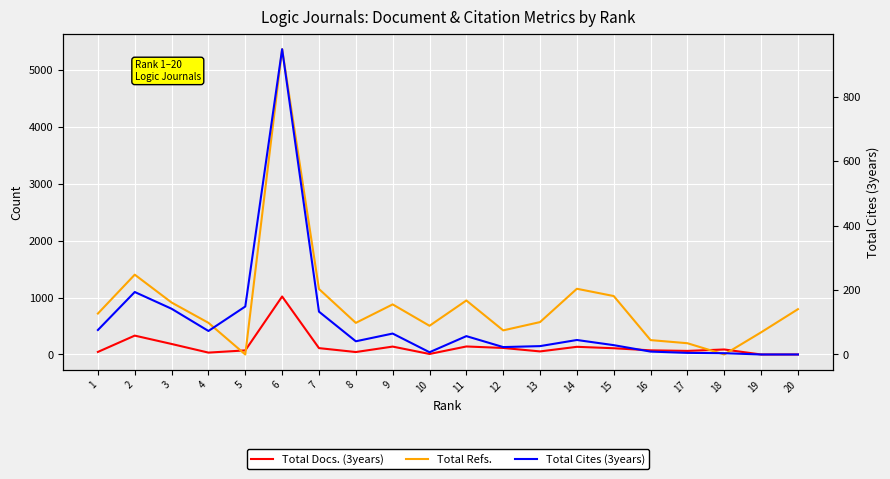

How many interior local valleys does the Total Docs. (3years) series have?

5